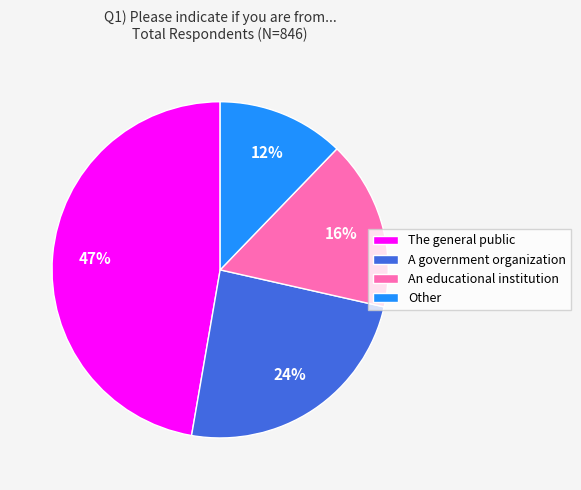

Rank the categories by value from lowest to highest.

Other, An educational institution, A government organization, The general public